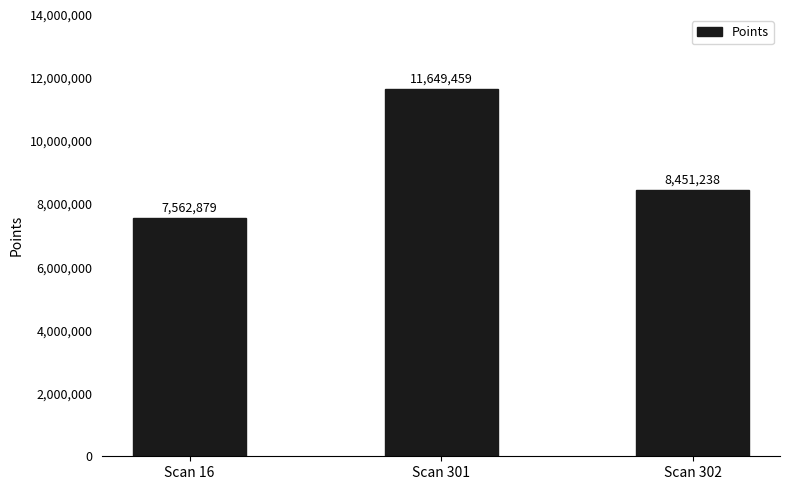

How many values are between 7562879 and 11649459?

3